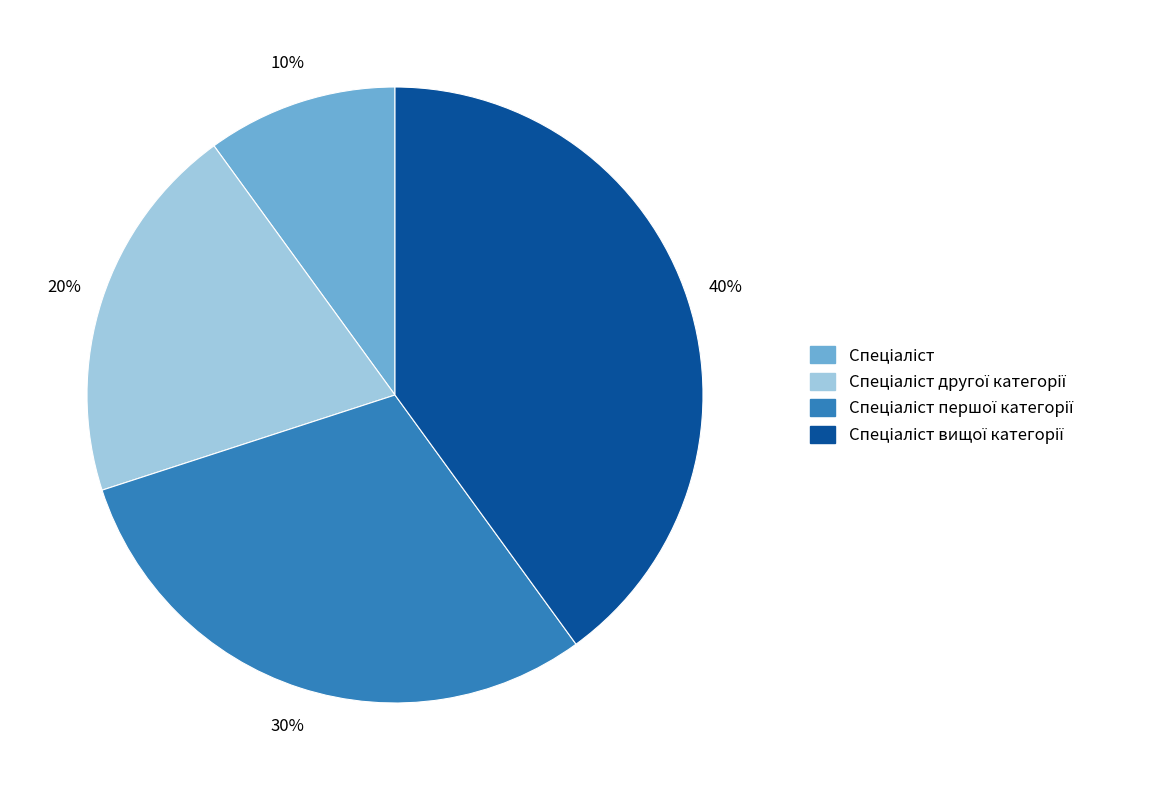

How many segments does this pie chart have?

4